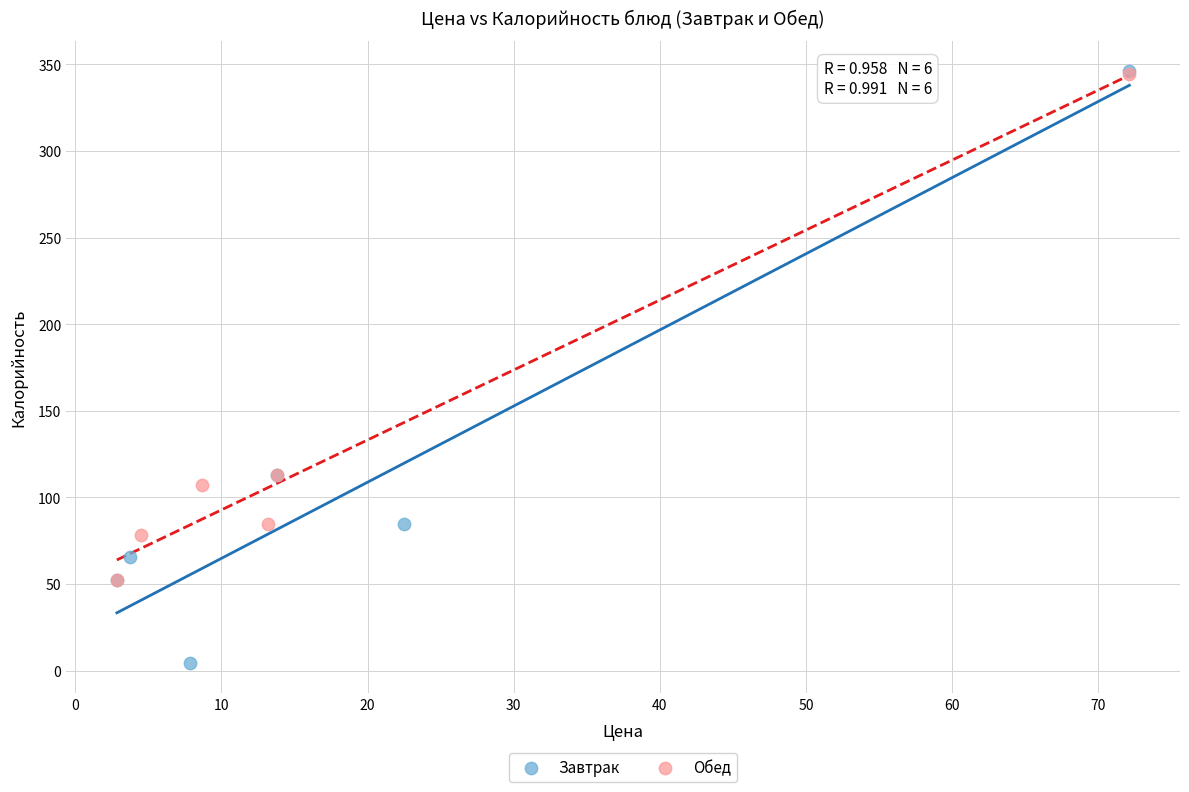

Which series contains the lowest Y value?

Завтрак